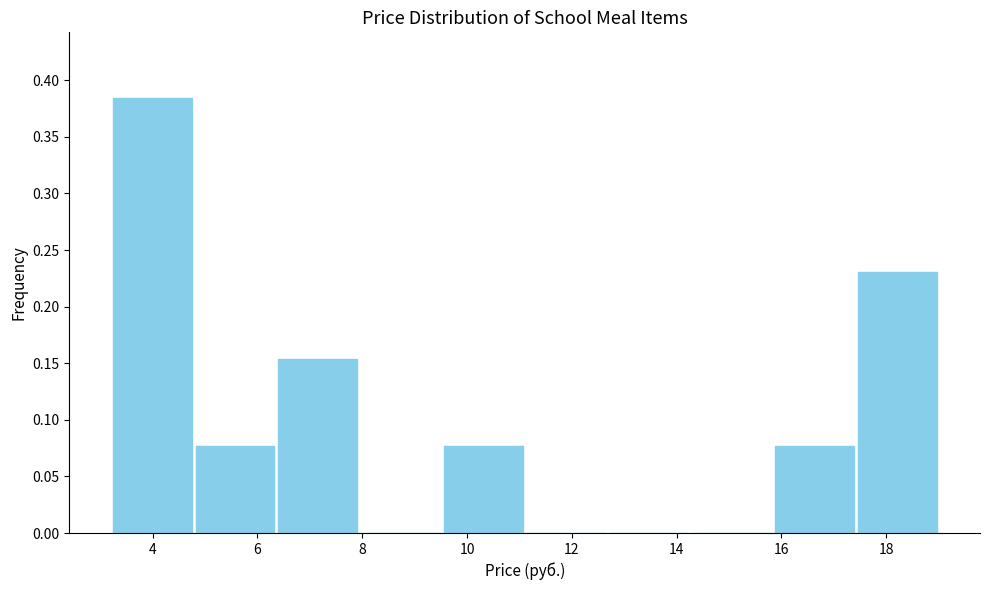

What is the height of the bar covering 6.36 to 7.94 on the x-axis? Neither the bar edges nor the heights are printed on the chart, so give them approximately, as read against the axes.

0.155